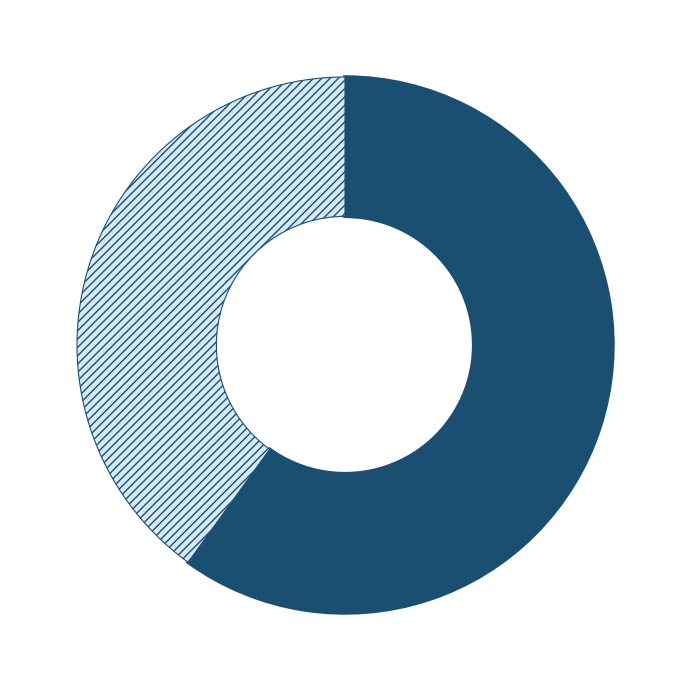

Does any single category account for the majority?

Yes